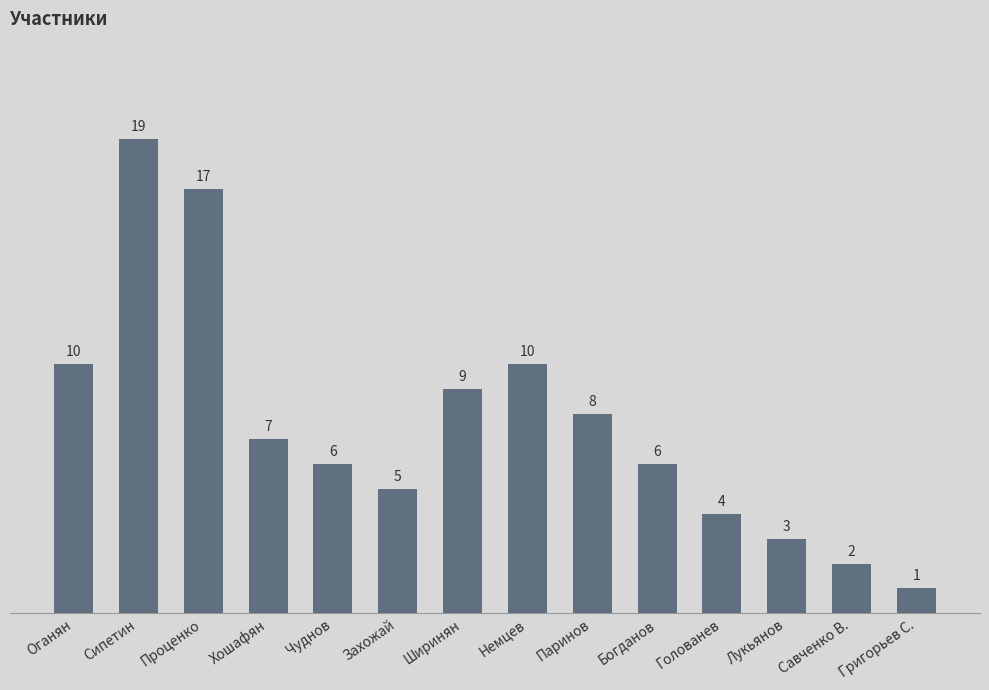

At which label does the data first exceed 7?

Оганян